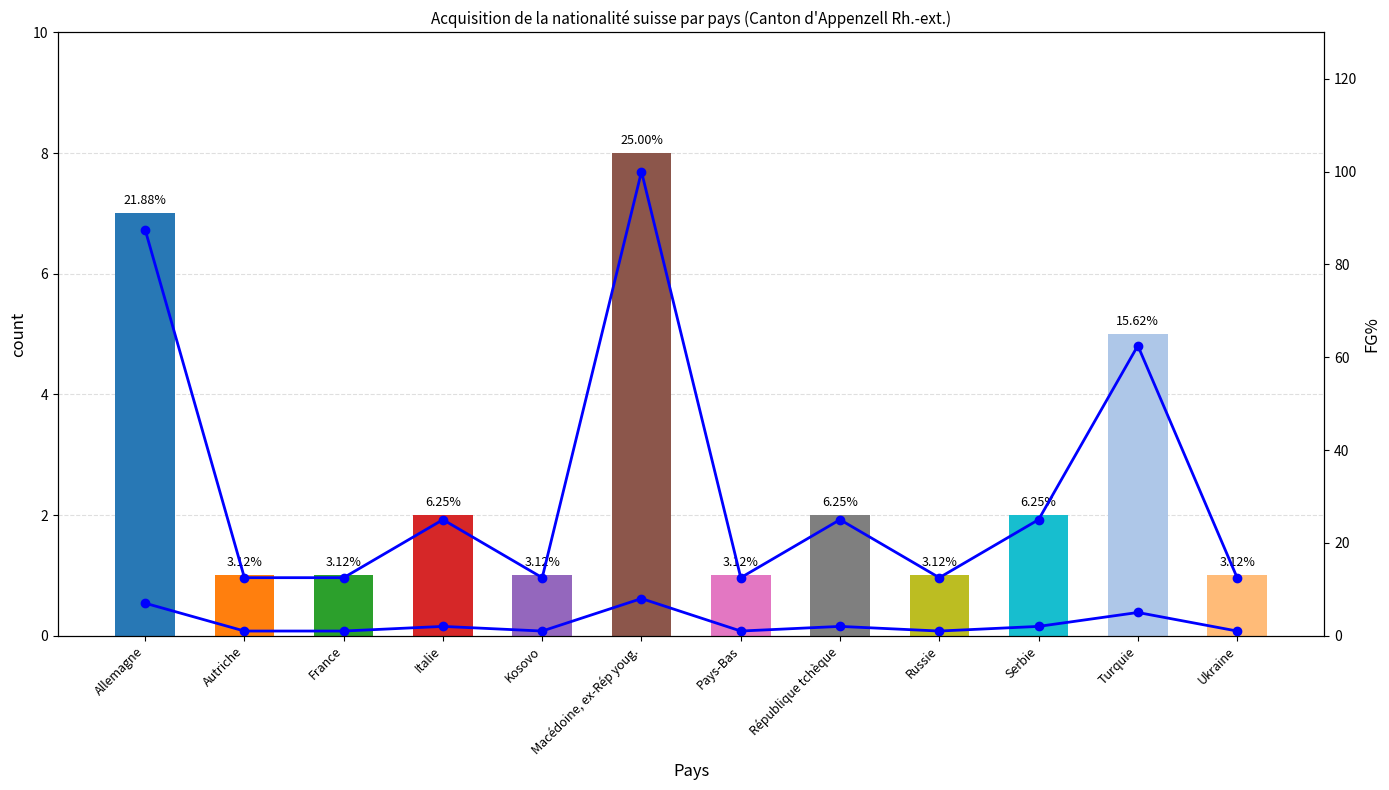

True or false: Total acquisition has a value of 1.0 at Serbie.

False